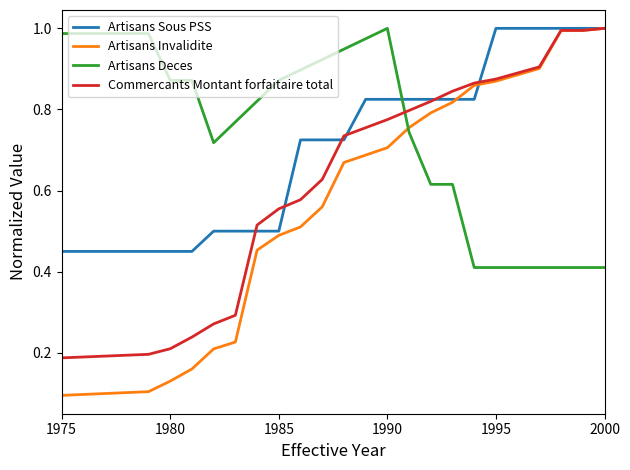

Which series ends up on top after the final intersection of Artisans Sous PSS and Artisans Deces?

Artisans Sous PSS